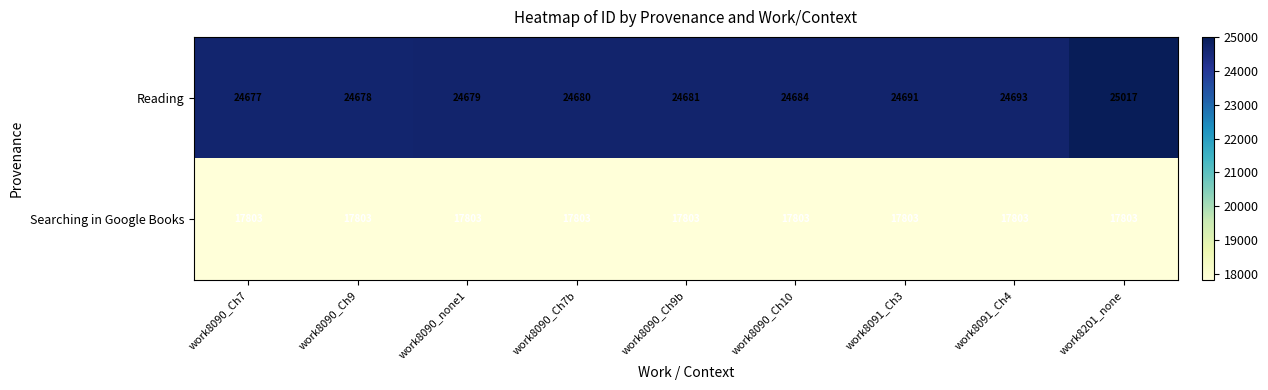

What is the minimum value shown in the chart?

17803